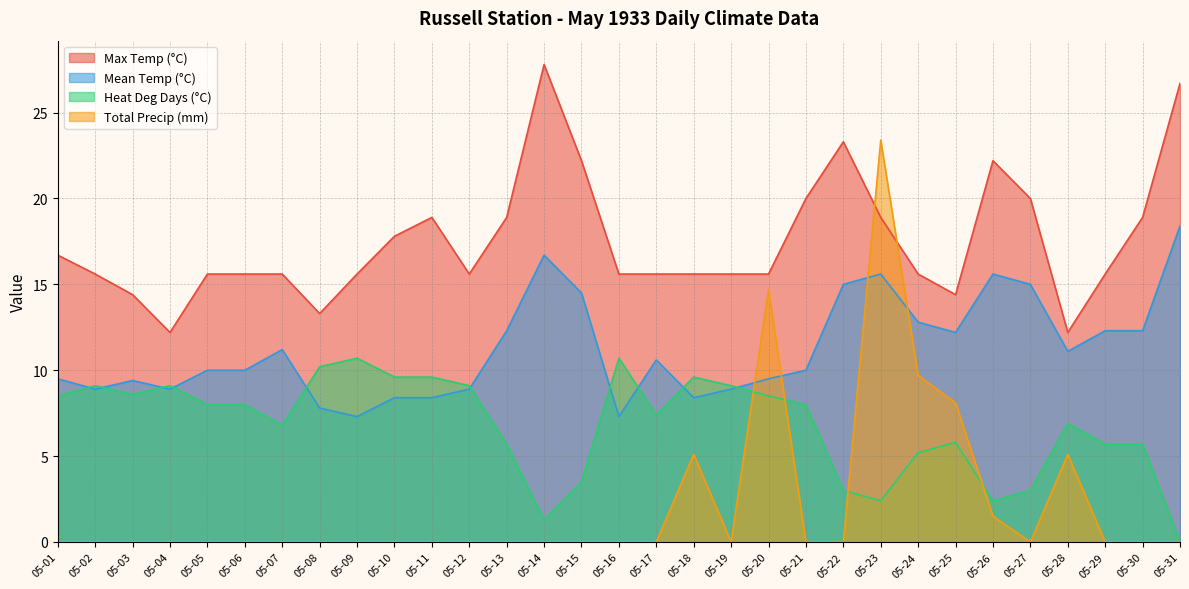

Is it true that Mean Temp (°C) equals 2.2 at 05-09?

False